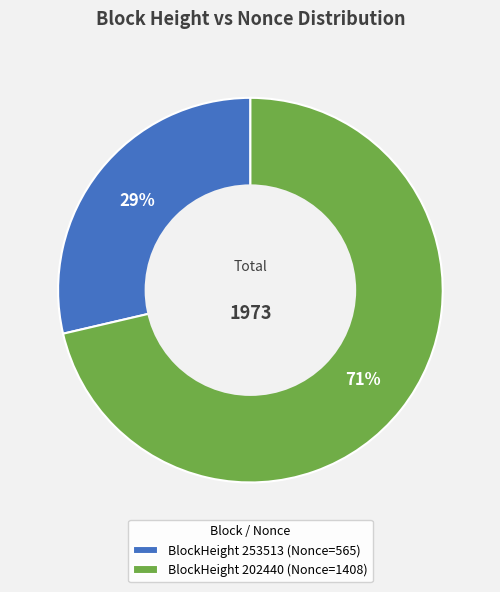

To the nearest percent, what is the combined percentage of BlockHeight 253513 (Nonce=565) and BlockHeight 202440 (Nonce=1408)?

100%